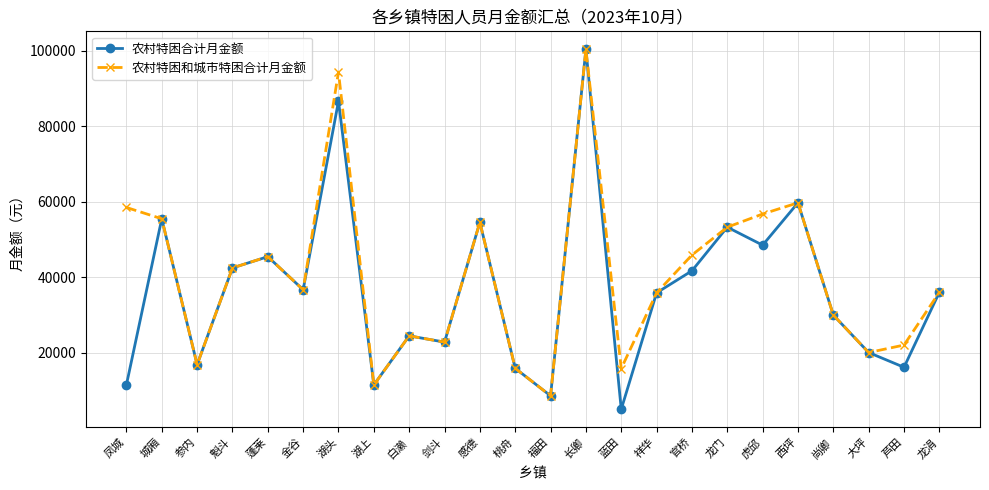

What is the total value across all series at 城厢?

110948